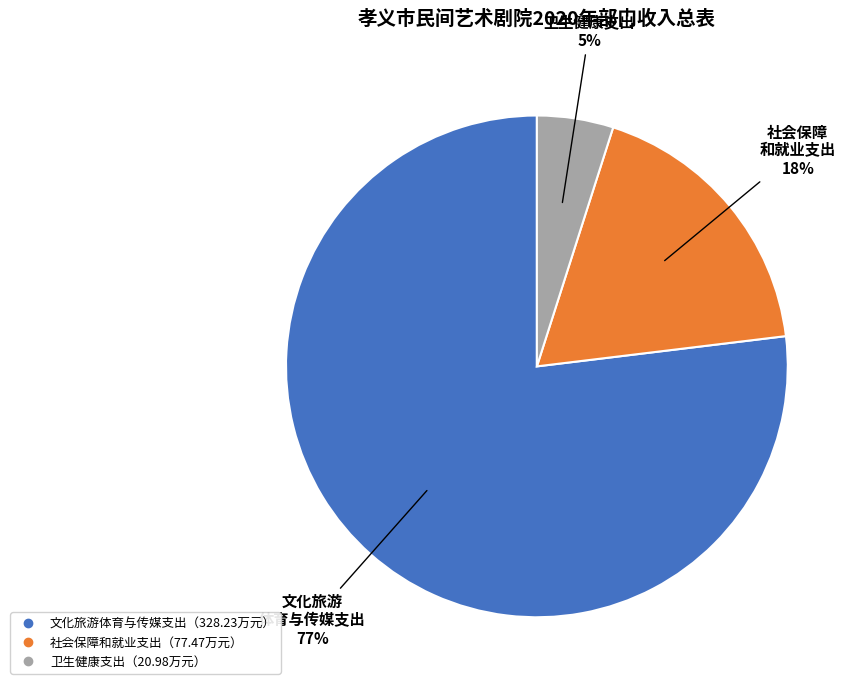

To the nearest percent, what is the difference between the largest and smallest slice percentages?

72%